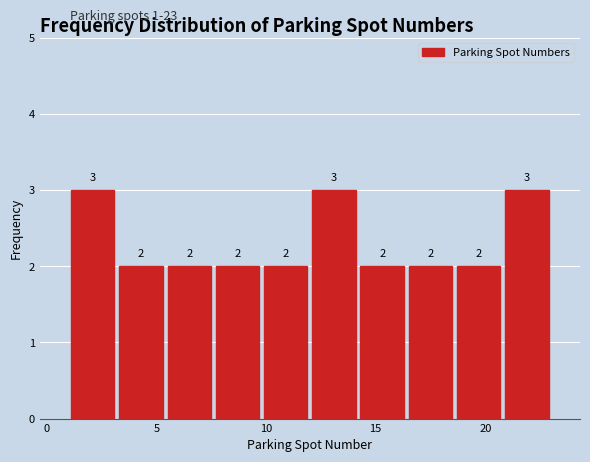

Reading left to right, transcribe this chart: for each bar, give the range it covers on the x-axis and its height. The bar edges are not printed on the chart, so give them approximately, as read against the axis.

1.0 to 3.2: 3
3.2 to 5.4: 2
5.4 to 7.6: 2
7.6 to 9.8: 2
9.8 to 12.0: 2
12.0 to 14.2: 3
14.2 to 16.4: 2
16.4 to 18.6: 2
18.6 to 20.8: 2
20.8 to 23.0: 3